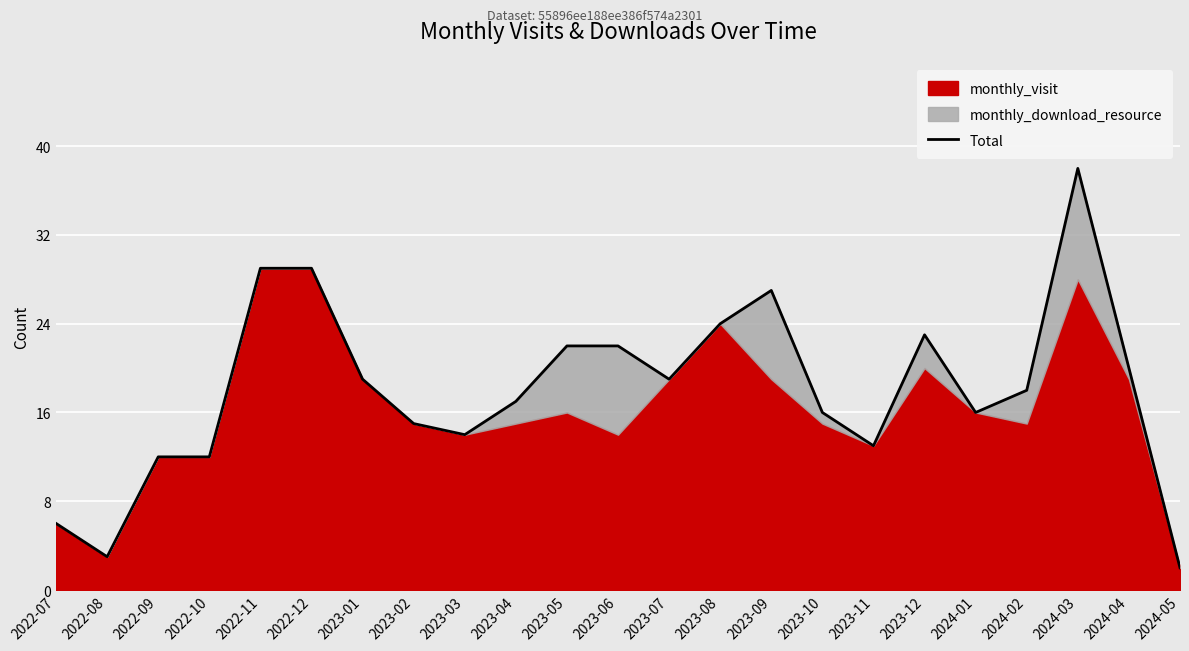

Is it true that the value at 2023-02 is 4?

False